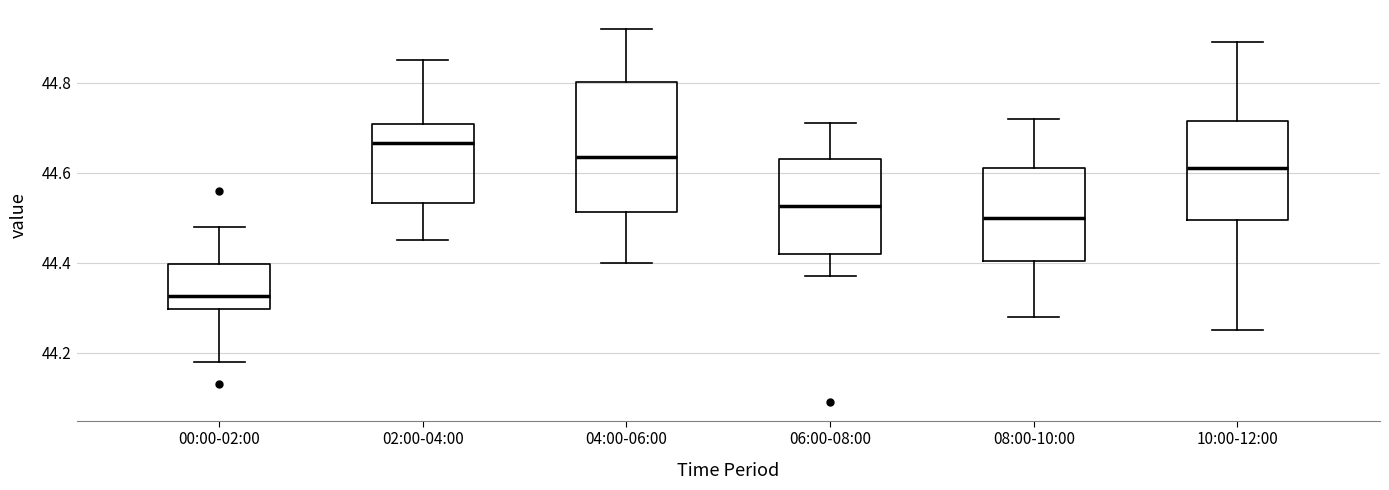

Which box's median line is the highest?

02:00-04:00